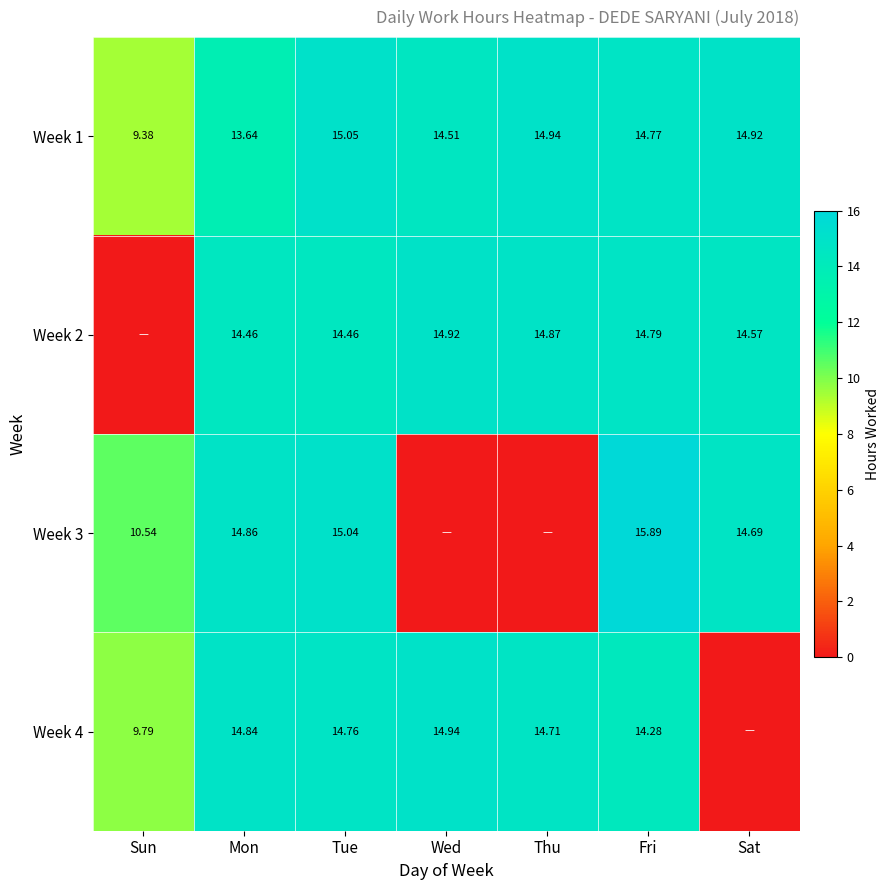

At which label does Week 1 reach its peak?

Tue